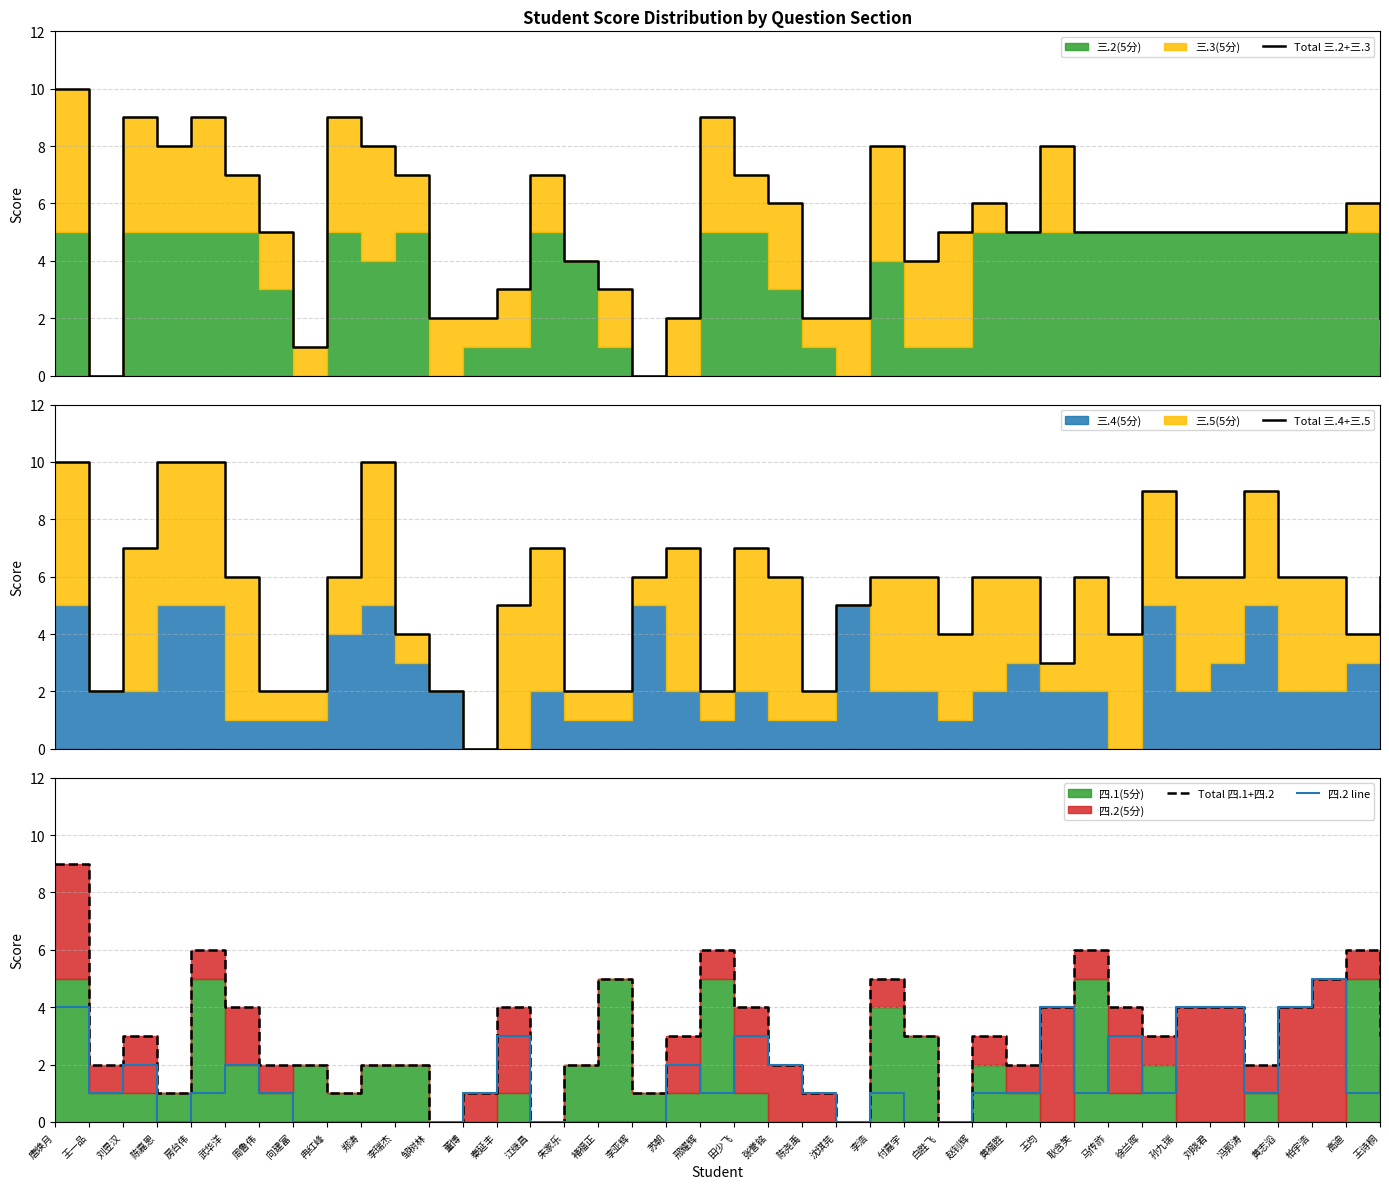

Rank the series at 王一品 from highest to lowest value.

Total 三.4+三.5, Total 四.1+四.2, 四.2 line, Total 三.2+三.3